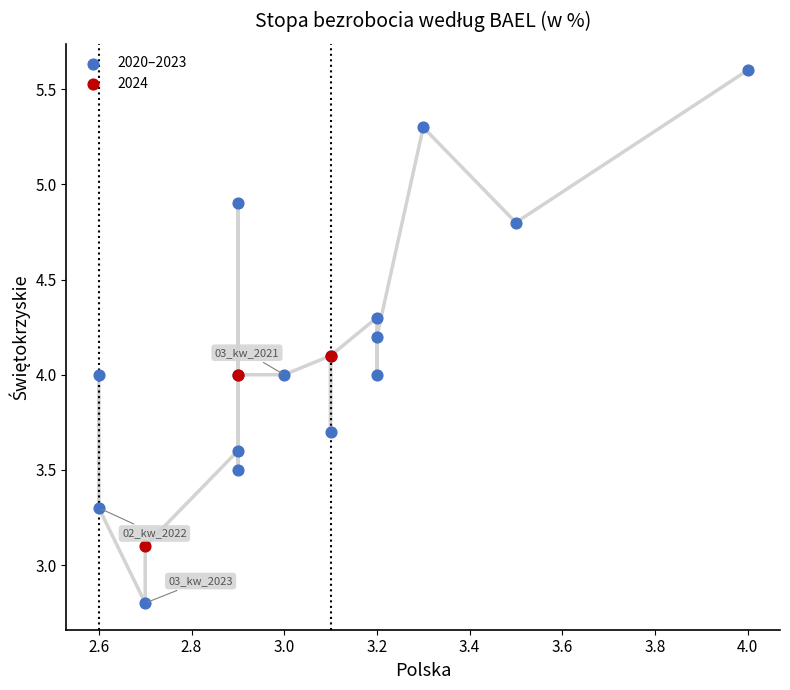

Which series contains the highest Y value?

2020–2023